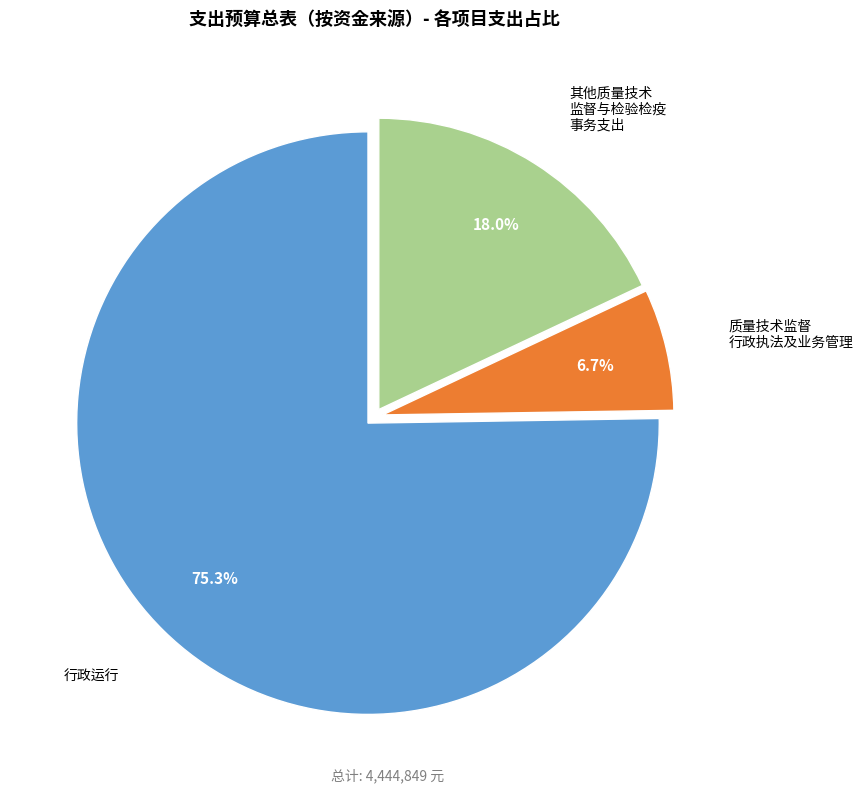

What is the majority slice?

行政运行